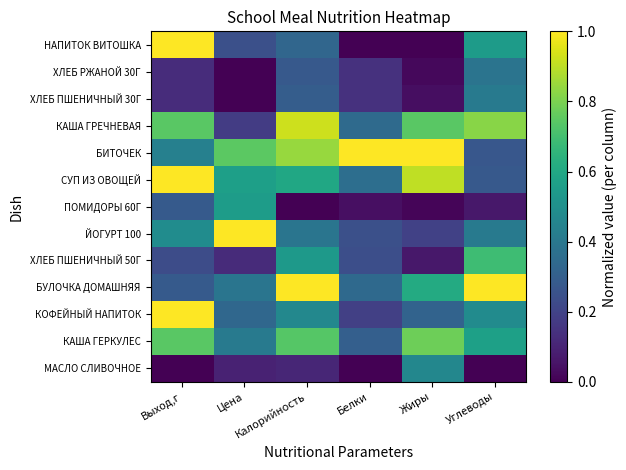

Reading right to left, list all the values displayed in this chart.

МАСЛО СЛИВОЧНОЕ: Углеводы=0.0	Жиры=0.5	Белки=0.0	Калорийность=0.1	Цена=0.1	Выход,г=0.0
КАША ГЕРКУЛЕС: Углеводы=0.6	Жиры=0.8	Белки=0.3	Калорийность=0.7	Цена=0.4	Выход,г=0.7
КОФЕЙНЫЙ НАПИТОК: Углеводы=0.5	Жиры=0.3	Белки=0.2	Калорийность=0.5	Цена=0.3	Выход,г=1.0
БУЛОЧКА ДОМАШНЯЯ: Углеводы=1.0	Жиры=0.6	Белки=0.3	Калорийность=1.0	Цена=0.4	Выход,г=0.3
ХЛЕБ ПШЕНИЧНЫЙ 50Г: Углеводы=0.7	Жиры=0.1	Белки=0.2	Калорийность=0.5	Цена=0.1	Выход,г=0.2
ЙОГУРТ 100: Углеводы=0.4	Жиры=0.2	Белки=0.2	Калорийность=0.4	Цена=1.0	Выход,г=0.5
ПОМИДОРЫ 60Г: Углеводы=0.1	Жиры=0.0	Белки=0.0	Калорийность=0.0	Цена=0.6	Выход,г=0.3
СУП ИЗ ОВОЩЕЙ: Углеводы=0.3	Жиры=0.9	Белки=0.4	Калорийность=0.6	Цена=0.6	Выход,г=1.0
БИТОЧЕК: Углеводы=0.3	Жиры=1.0	Белки=1.0	Калорийность=0.8	Цена=0.7	Выход,г=0.4
КАША ГРЕЧНЕВАЯ: Углеводы=0.8	Жиры=0.7	Белки=0.3	Калорийность=0.9	Цена=0.2	Выход,г=0.7
ХЛЕБ ПШЕНИЧНЫЙ 30Г: Углеводы=0.4	Жиры=0.0	Белки=0.1	Калорийность=0.3	Цена=0.0	Выход,г=0.1
ХЛЕБ РЖАНОЙ 30Г: Углеводы=0.4	Жиры=0.0	Белки=0.1	Калорийность=0.3	Цена=0.0	Выход,г=0.1
НАПИТОК ВИТОШКА: Углеводы=0.5	Жиры=0.0	Белки=0.0	Калорийность=0.3	Цена=0.2	Выход,г=1.0